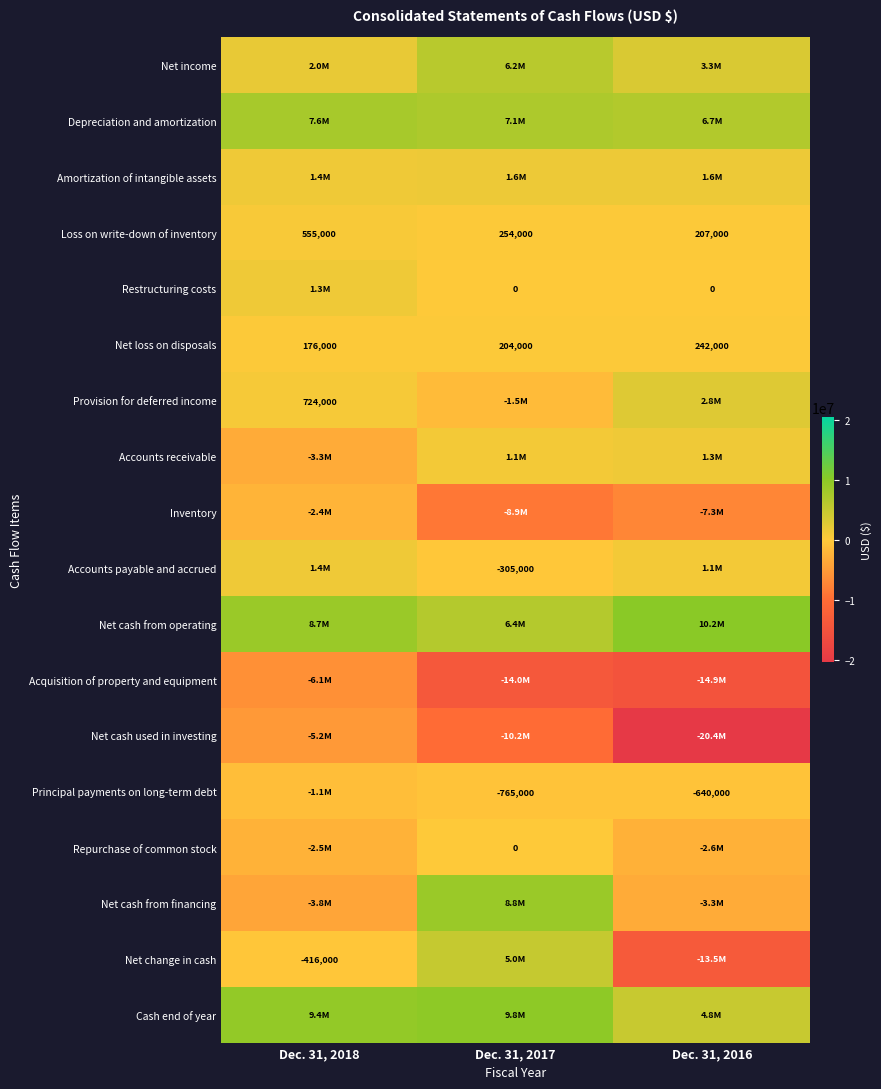

Rank the categories by Net loss on disposals value from highest to lowest.

Dec. 31, 2016, Dec. 31, 2017, Dec. 31, 2018